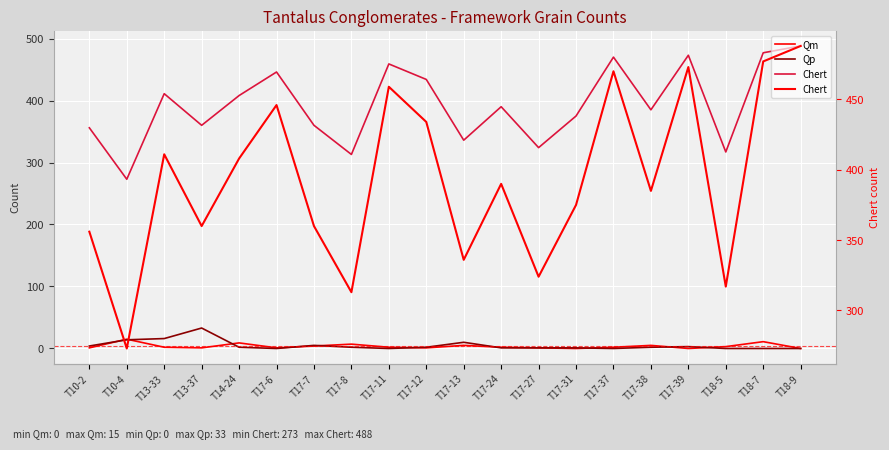

True or false: Chert and Qm cross at least once.

False